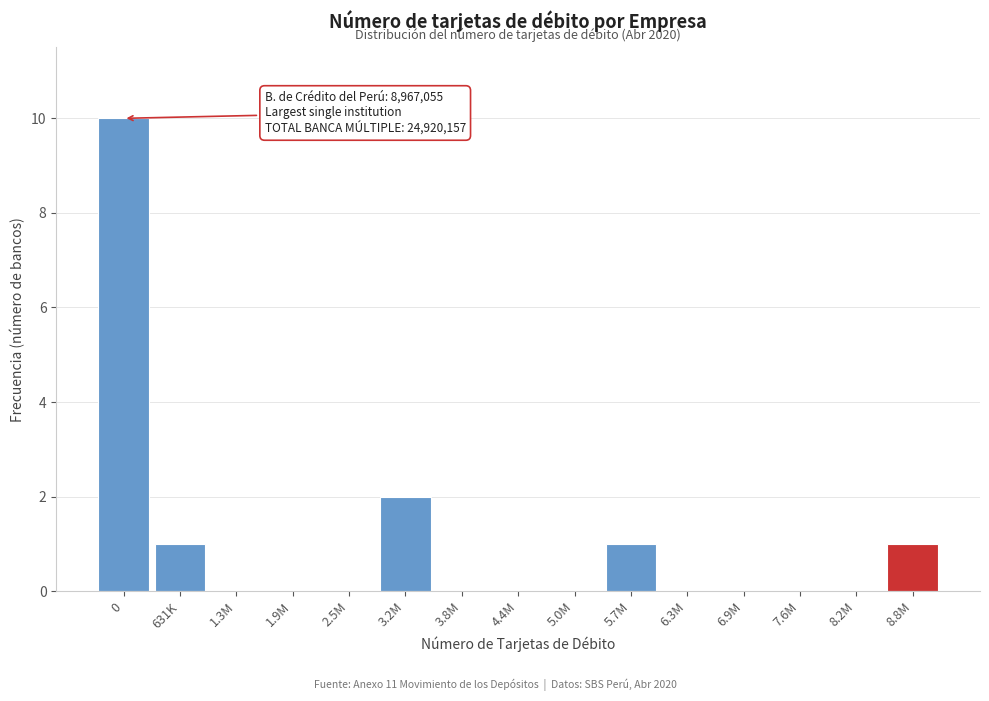

Reading left to right, what are all the values shown in this chart?

0=10	631K=1	1.3M=0	1.9M=0	2.5M=0	3.2M=2	3.8M=0	4.4M=0	5.0M=0	5.7M=1	6.3M=0	6.9M=0	7.6M=0	8.2M=0	8.8M=1